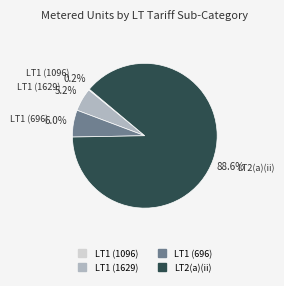

Is there any slice that represents more than half of the pie?

Yes